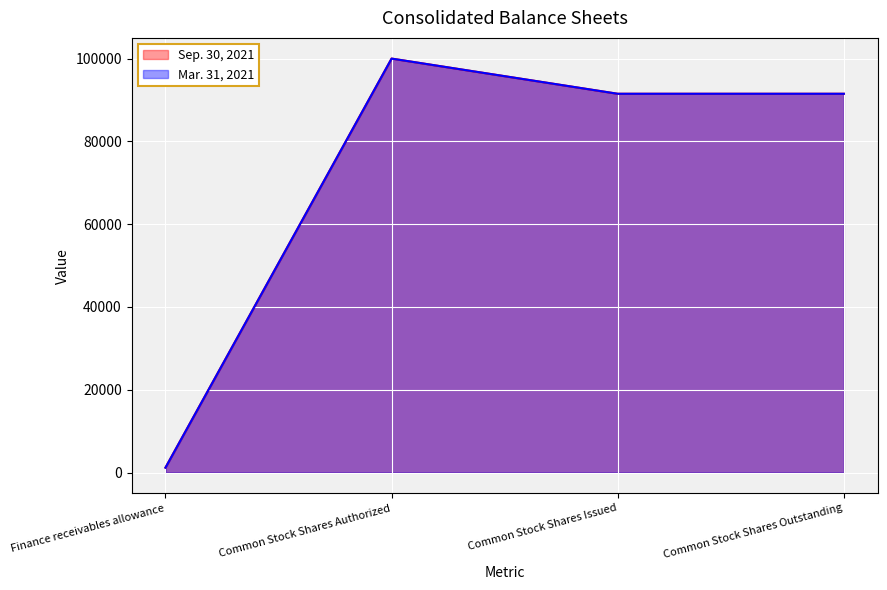

Is it true that Sep. 30, 2021 equals 91500 at Common Stock Shares Outstanding?

True